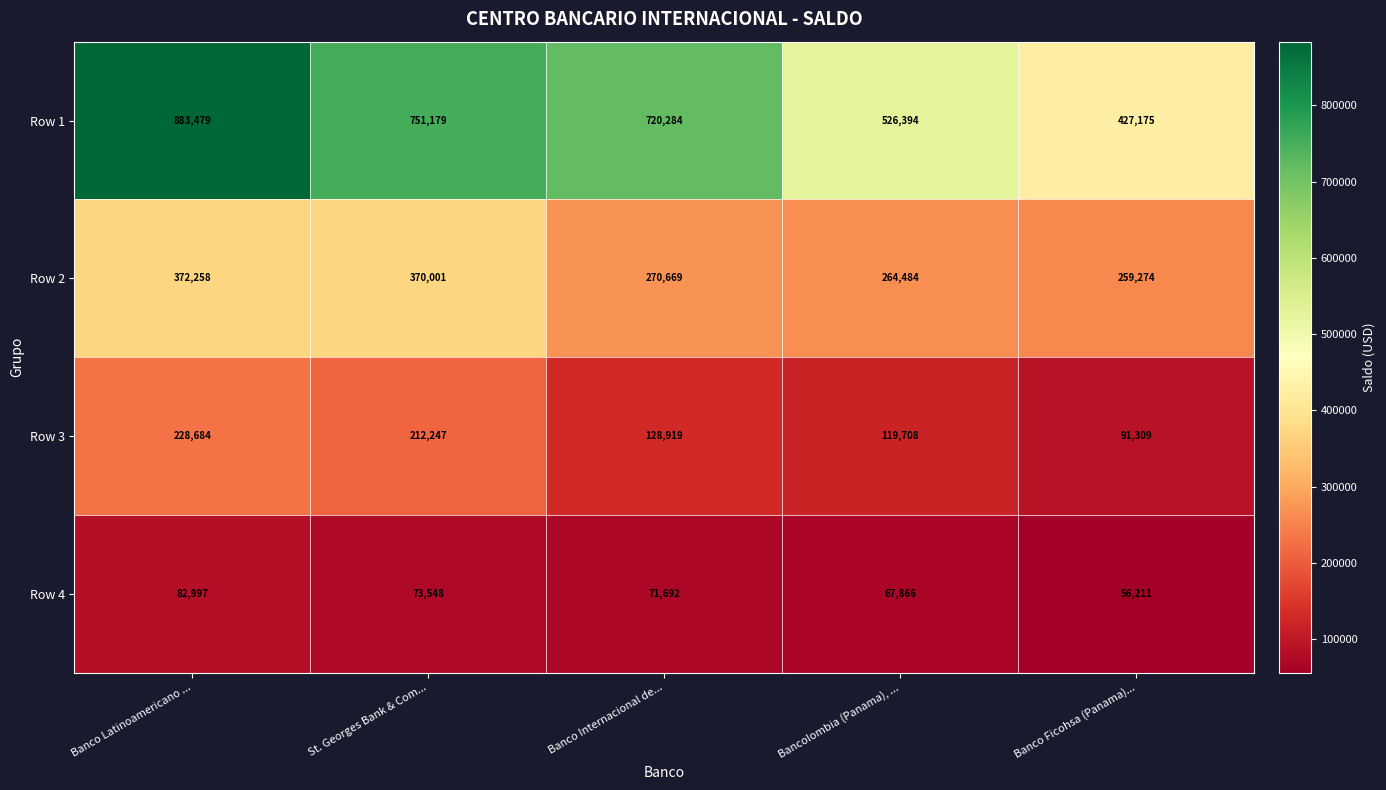

At how many categories does at least one series exceed 295931?

5